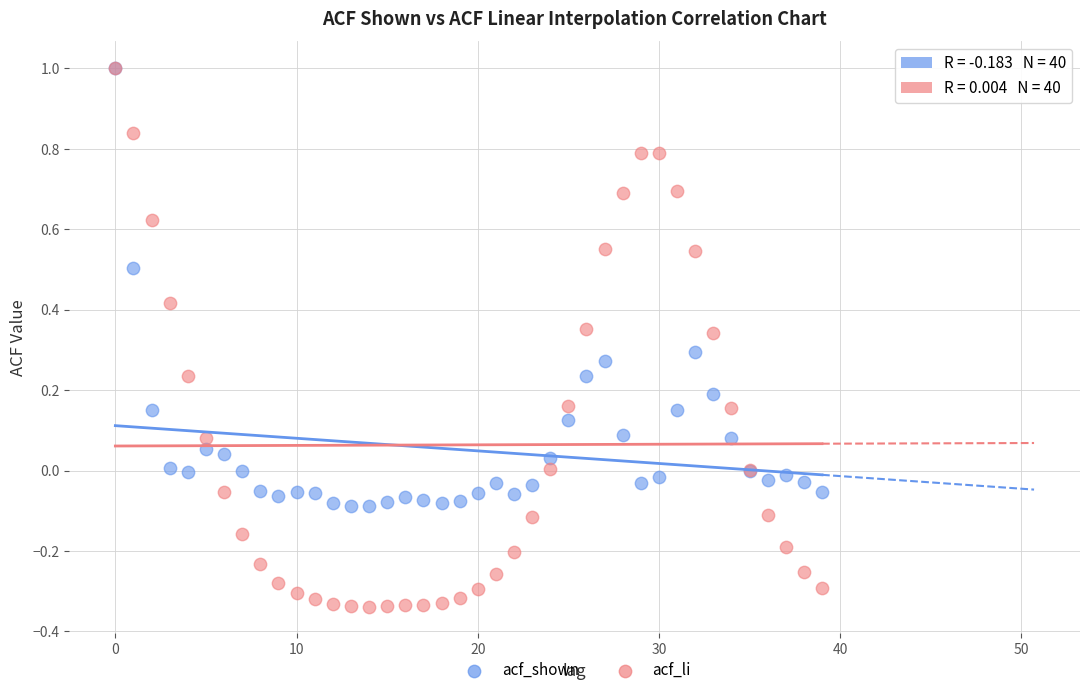

What are all the series names shown in the legend?

acf_shown, acf_li